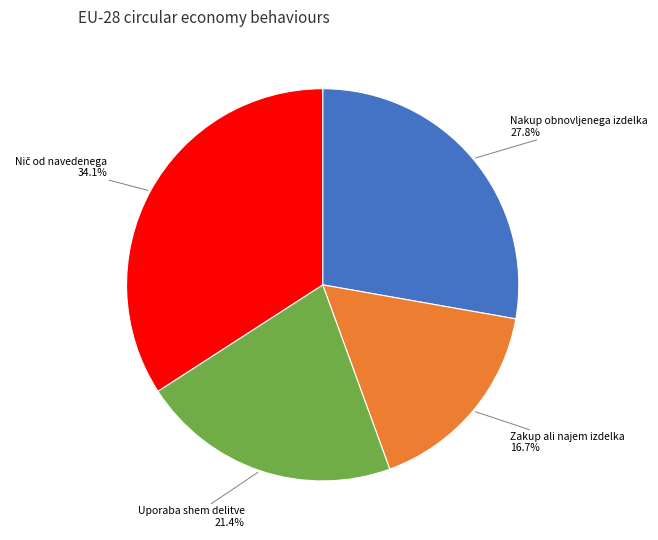

Count the number of slices in the pie.

4